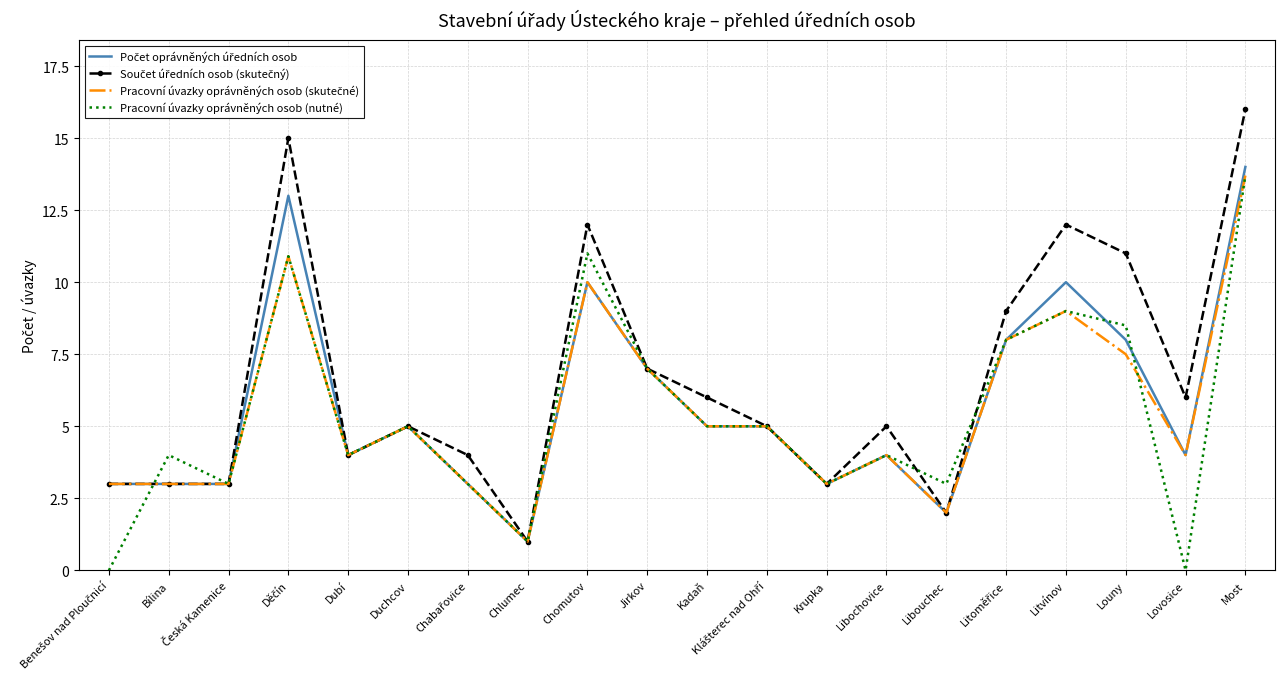

What is the greatest value displayed?

16.0